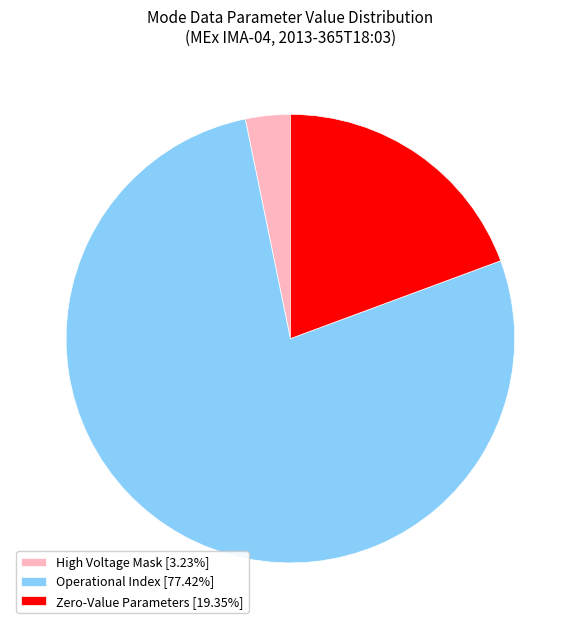

Approximately how many times larger is the value at Operational Index [77.42%] compared to High Voltage Mask [3.23%]?

24.0